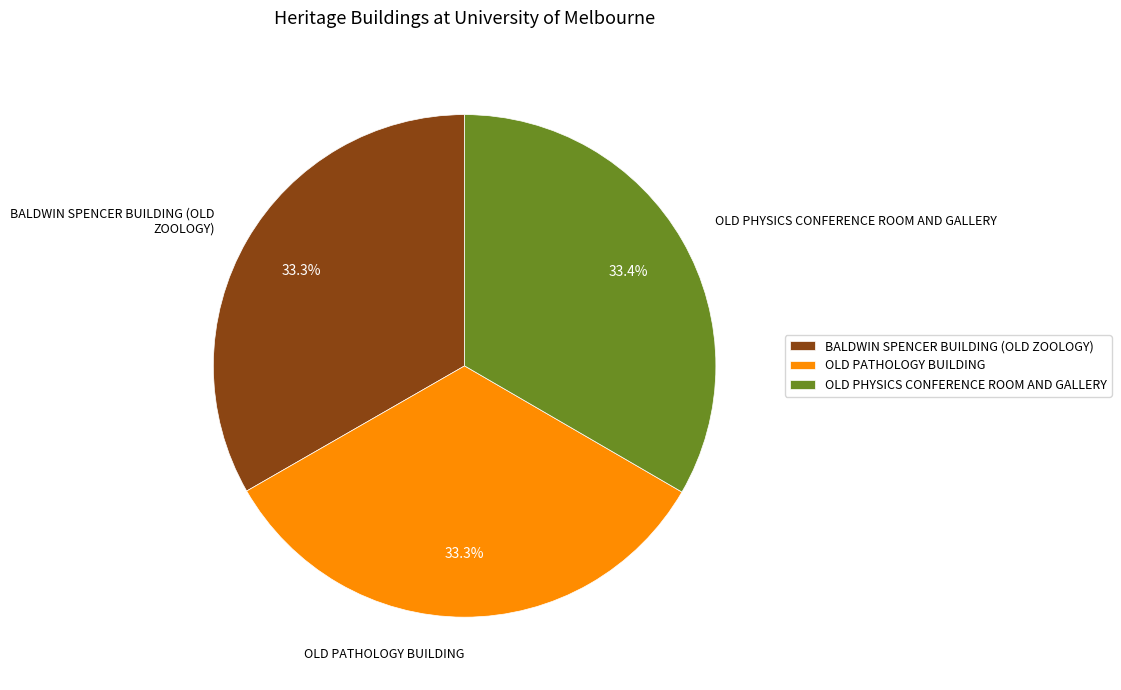

What is the ratio of the value at BALDWIN SPENCER BUILDING (OLD ZOOLOGY) to the value at OLD PHYSICS CONFERENCE ROOM AND GALLERY?

1.0